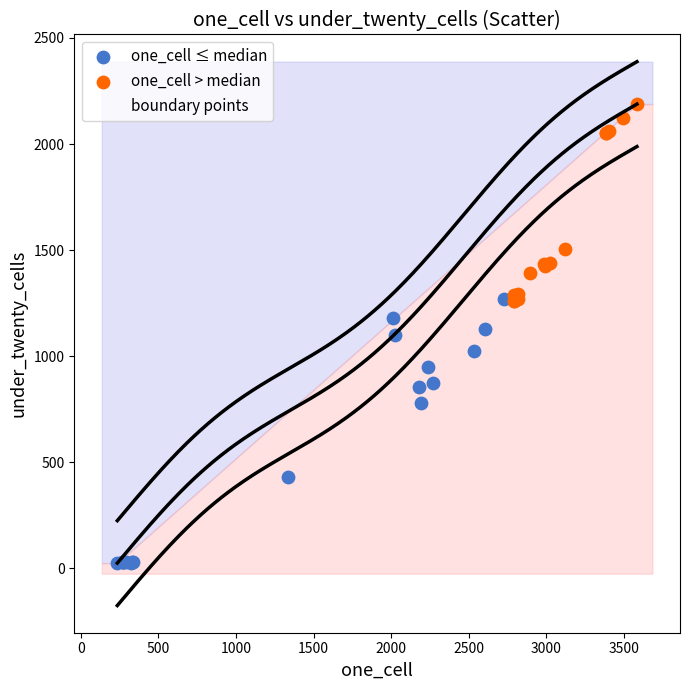

Which series has the widest spread of Y values?

boundary points